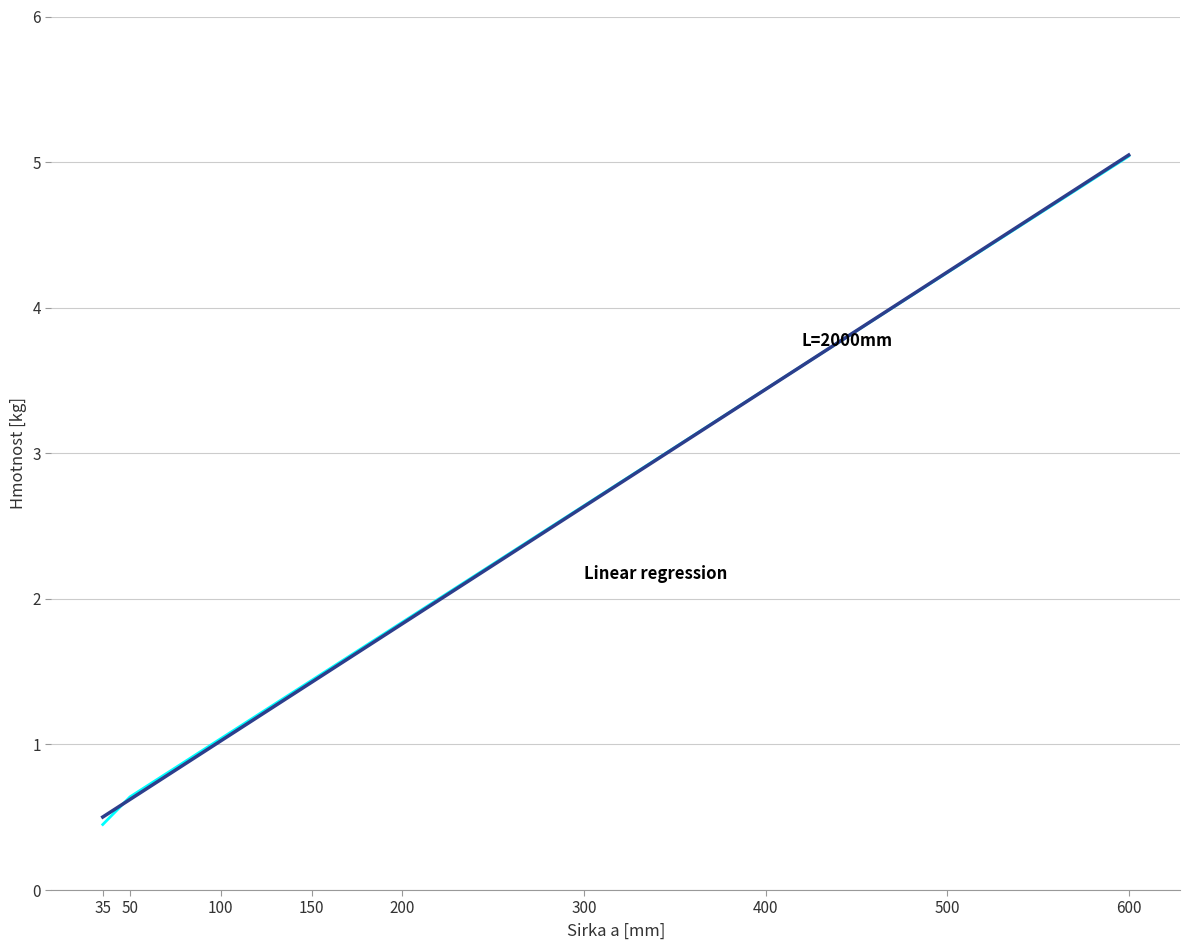

Reading left to right, transcribe all the data shown in this chart.

0.5	0.6	1.0	1.4	1.8	2.6	3.4	4.2	5.0